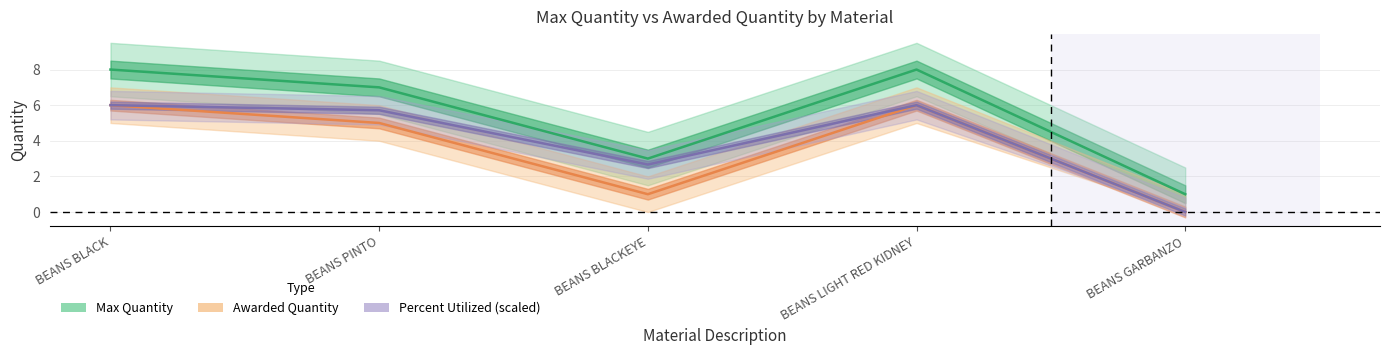

At BEANS BLACKEYE, list the series in order from largest to smallest.

Max Quantity, Percent Utilized (scaled), Awarded Quantity